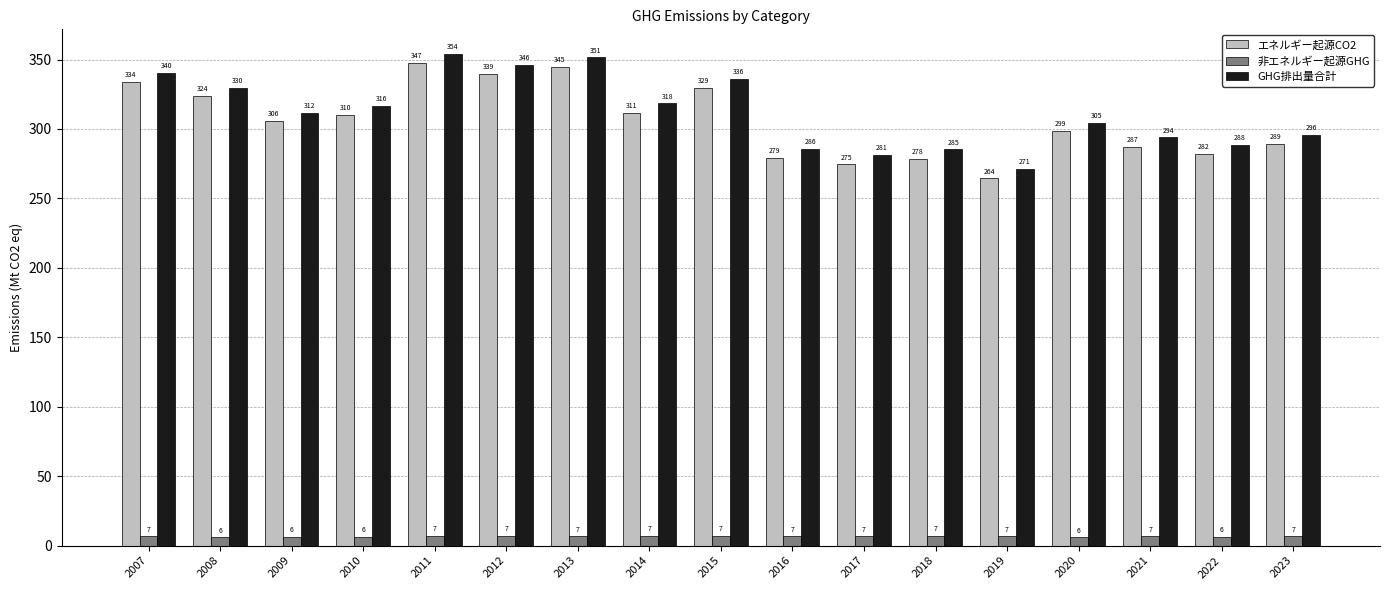

What is the average value of the 非エネルギー起源GHG series?

6.5